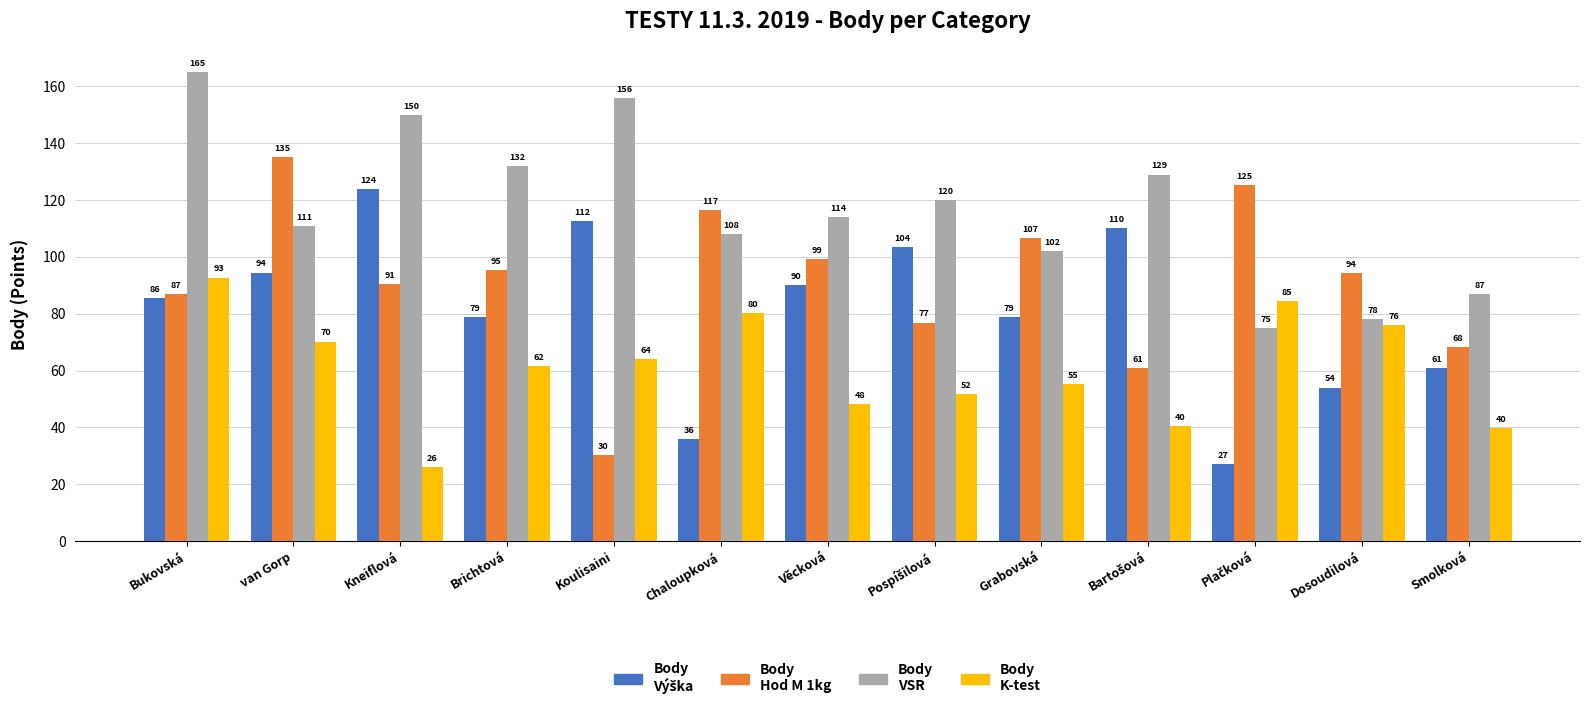

What is the label of the 11th bar from the right?

Kneiflová